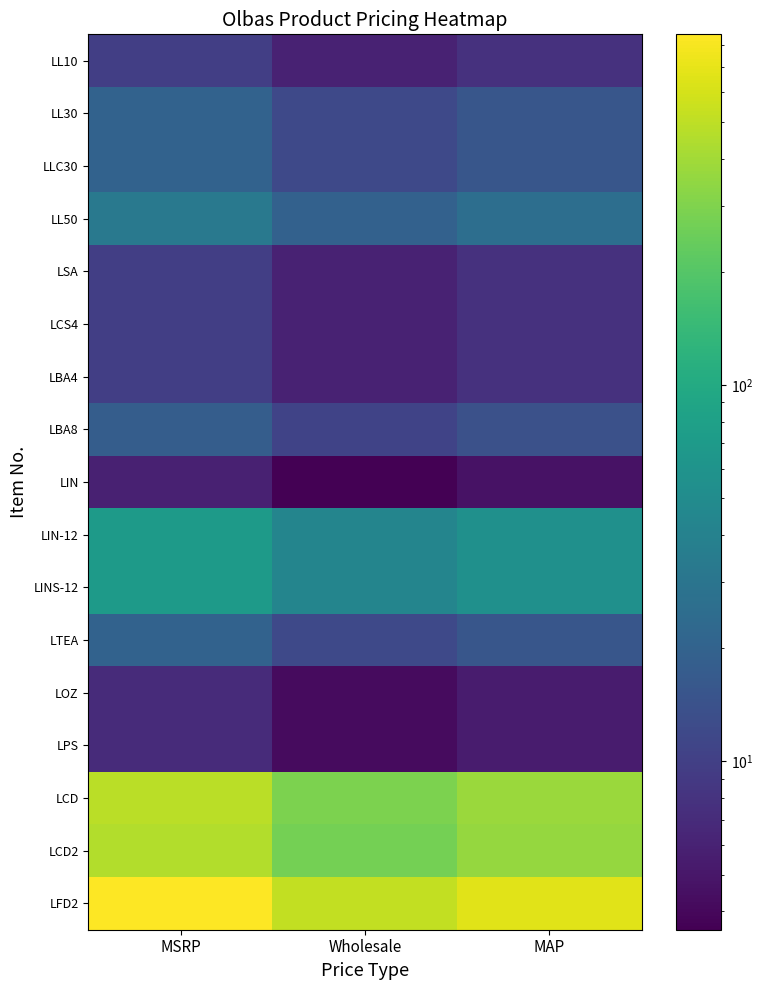

At which category does the chart reach its minimum across all series?

Wholesale